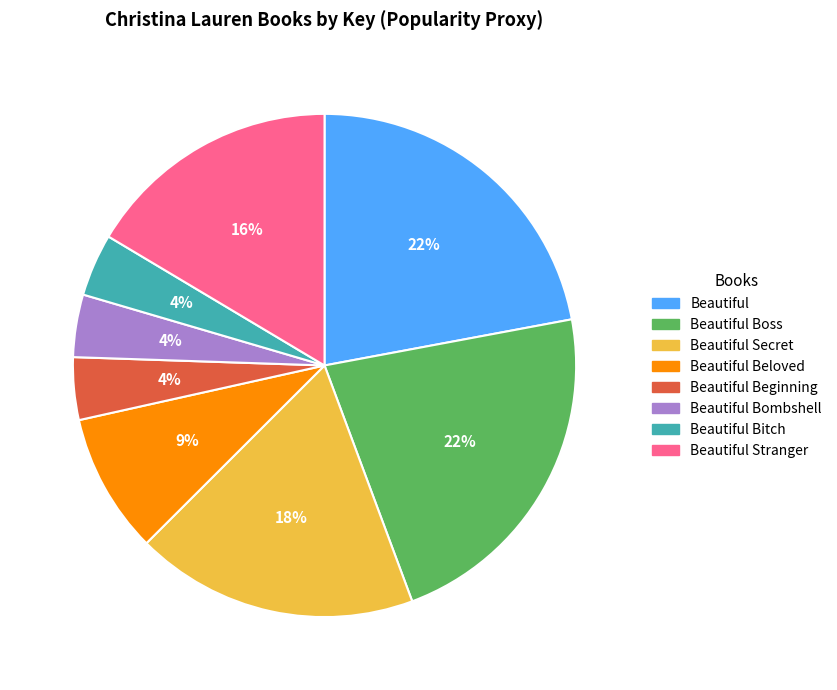

How many segments does this pie chart have?

8